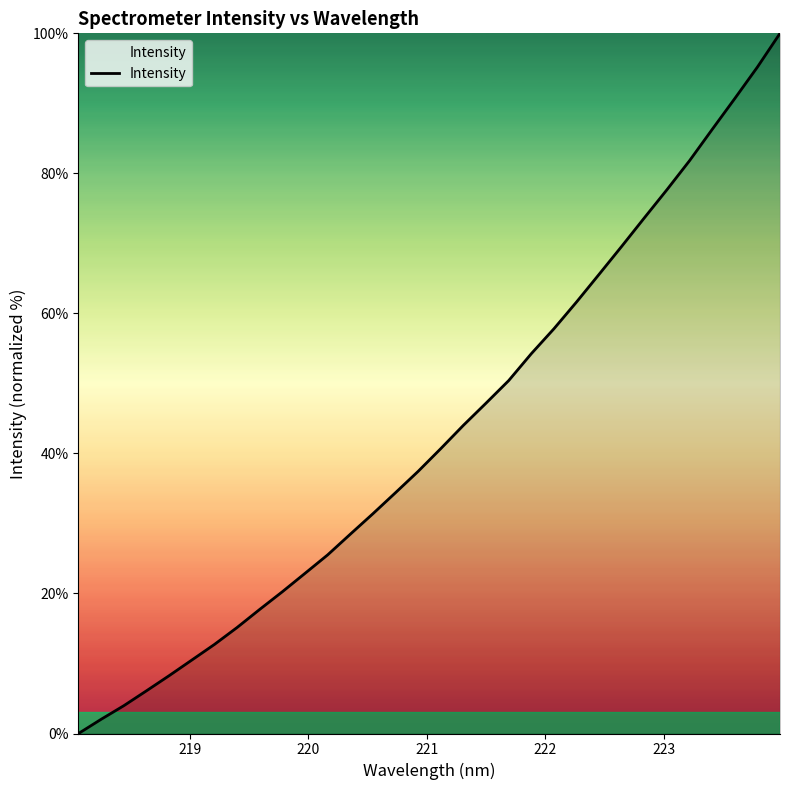

What is the greatest value displayed?

100.0